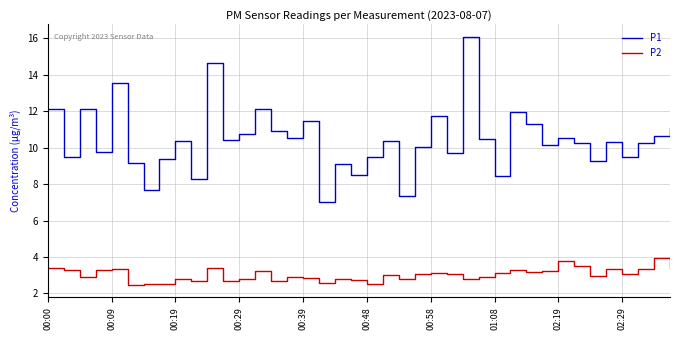

Which series has the largest total across all categories?

P1